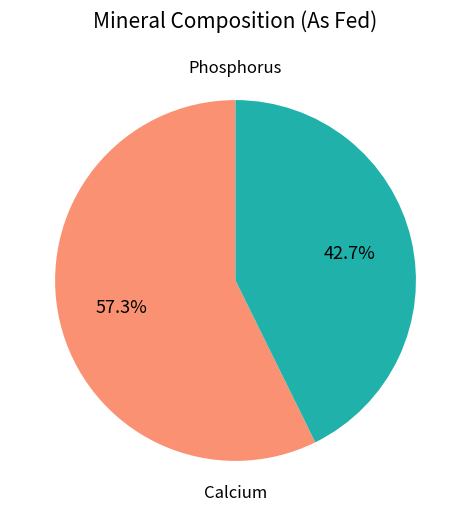

Is there a majority slice in this chart?

Yes